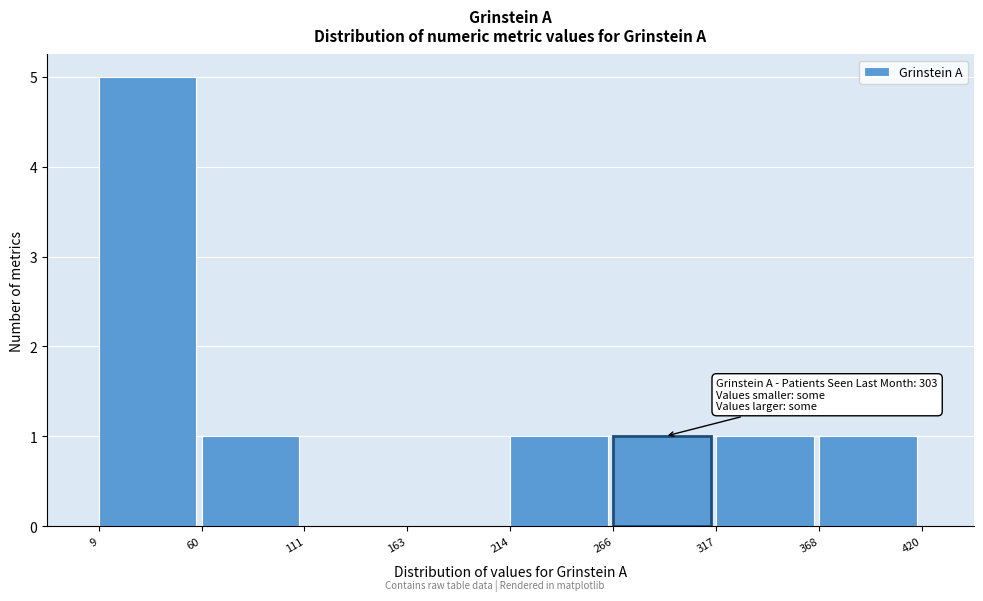

Over which range of the x-axis is the bar tallest?

9 to 60